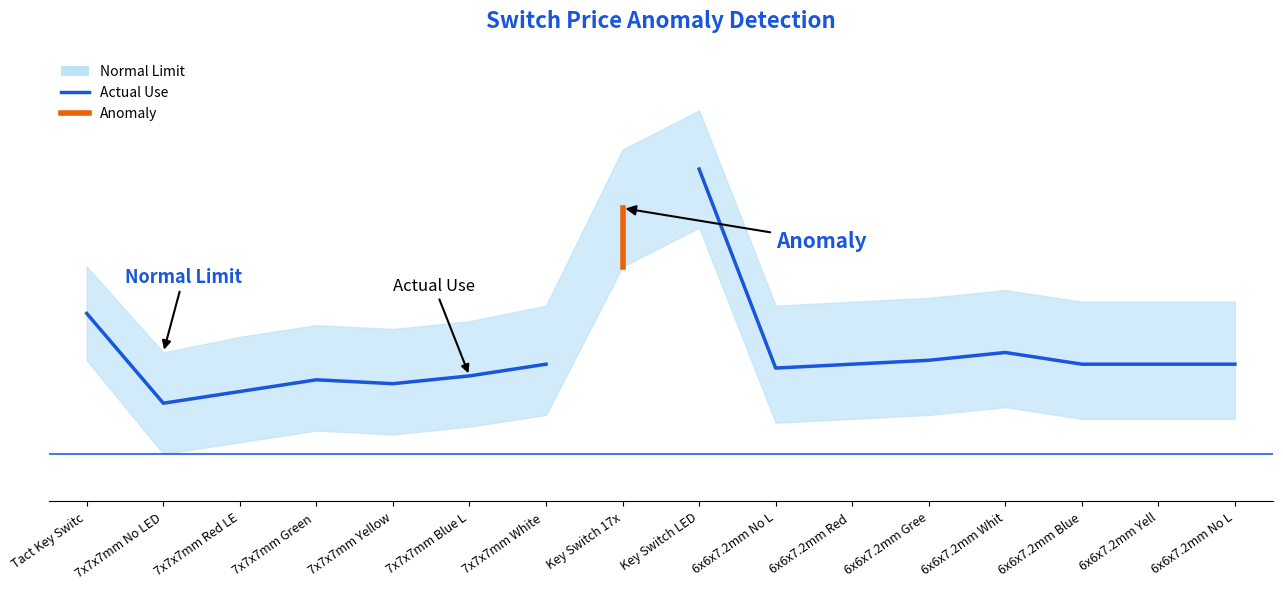

What is the difference between the maximum and second lowest values in the Normal Upper series?

58